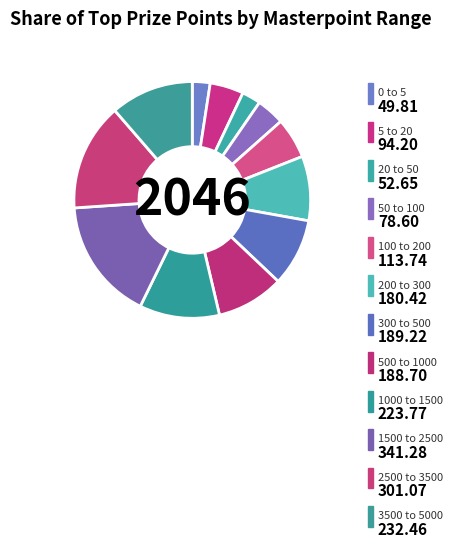

True or false: 300 to 500 accounts for 1% of the total.

False